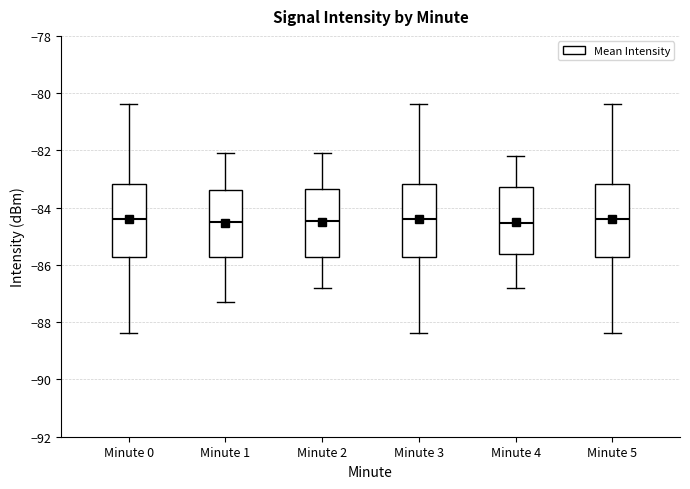

Reading left to right, read every box against the y-axis: the position of its median line, the range the box covers, and the ends of its whiskers. The values are not printed on the chart, so give them approximately, as read against the axis.

Minute 0: median -84.4, box -85.8 to -83.2, whiskers -88.4 to -80.4
Minute 1: median -84.4, box -85.8 to -83.4, whiskers -87.2 to -82.0
Minute 2: median -84.4, box -85.8 to -83.4, whiskers -86.8 to -82.0
Minute 3: median -84.4, box -85.8 to -83.2, whiskers -88.4 to -80.4
Minute 4: median -84.6, box -85.6 to -83.2, whiskers -86.8 to -82.2
Minute 5: median -84.4, box -85.8 to -83.2, whiskers -88.4 to -80.4